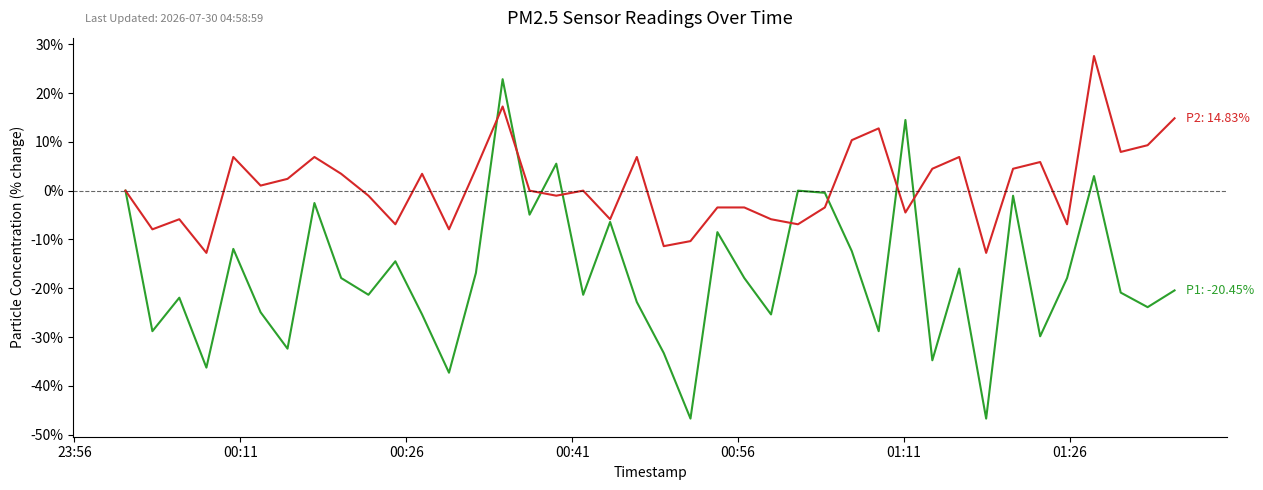

What is the greatest value displayed?

27.6